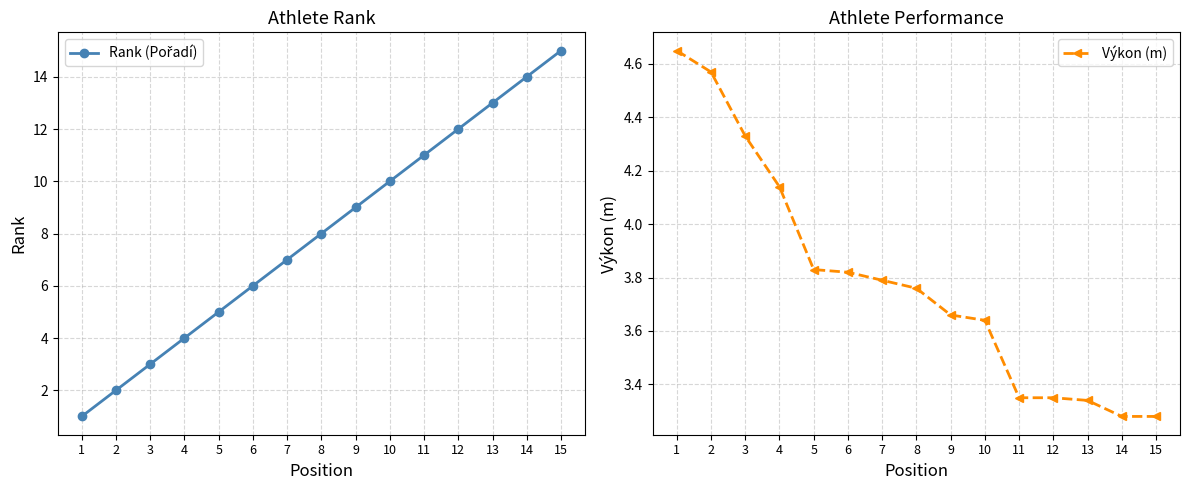

At how many categories does at least one series exceed 7?

8